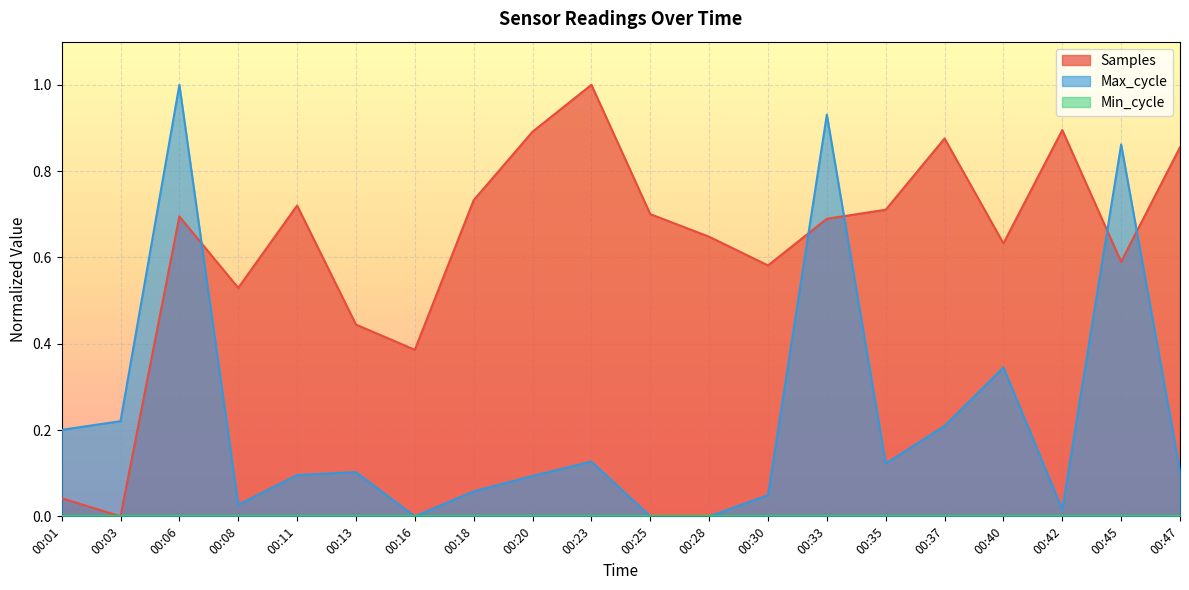

What is the maximum value shown in the chart?

1.0